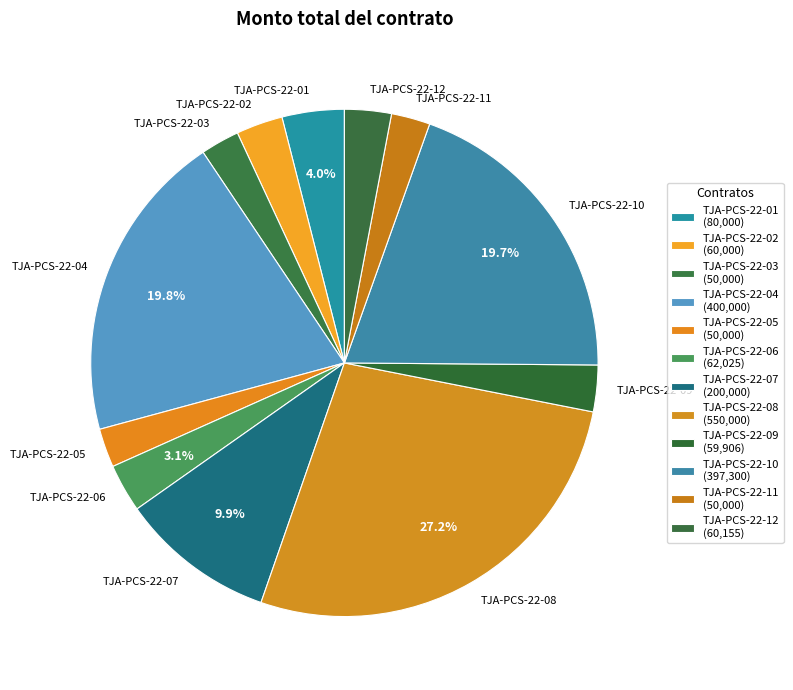

How many slices are in this pie chart?

12